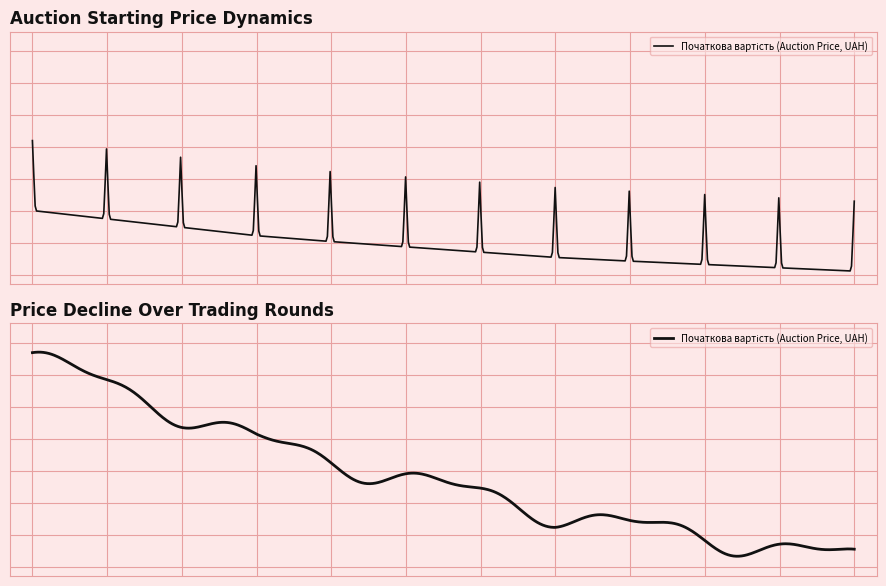

List the labels in order of value, smallest first.

24.04.2017, 03.04.2017, 13.03.2017, 20.02.2017, 15.11.2016, 25.10.2016, 04.10.2016, 13.09.2016, 16.05.2016, 16.03.2016, 18.01.2016, 15.12.2015